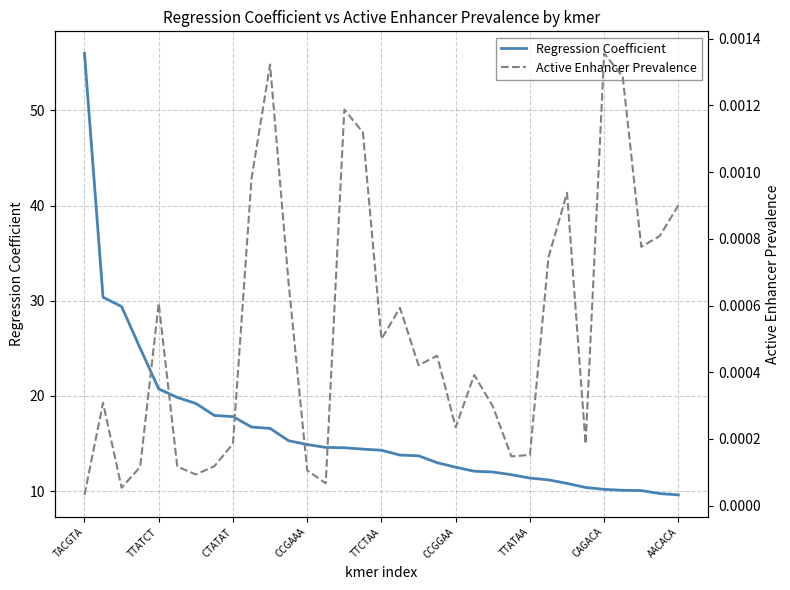

The Regression Coefficient series shows 18.7 at TTATAA. True or false?

False